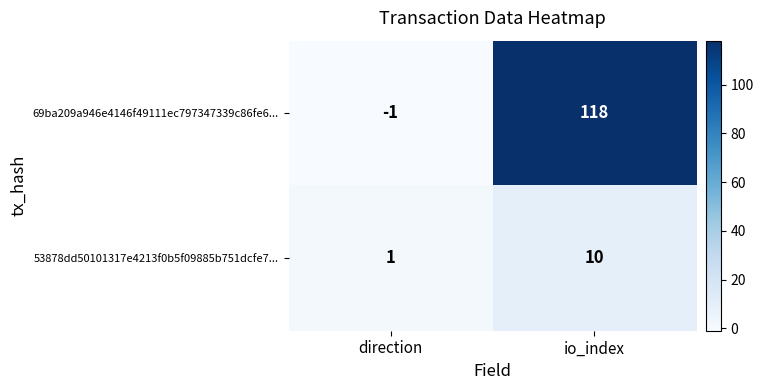

Rank the series by their average value, from highest to lowest.

69ba209a946e4146f49111ec797347339c86fe6..., 53878dd50101317e4213f0b5f09885b751dcfe7...